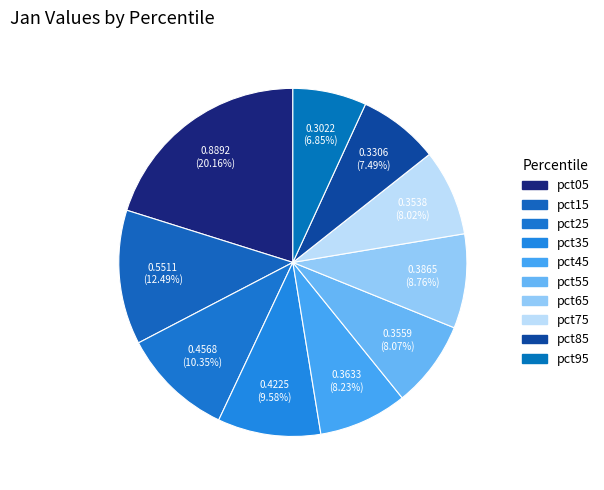

Rank the categories by value from highest to lowest.

pct05, pct15, pct25, pct35, pct65, pct45, pct55, pct75, pct85, pct95